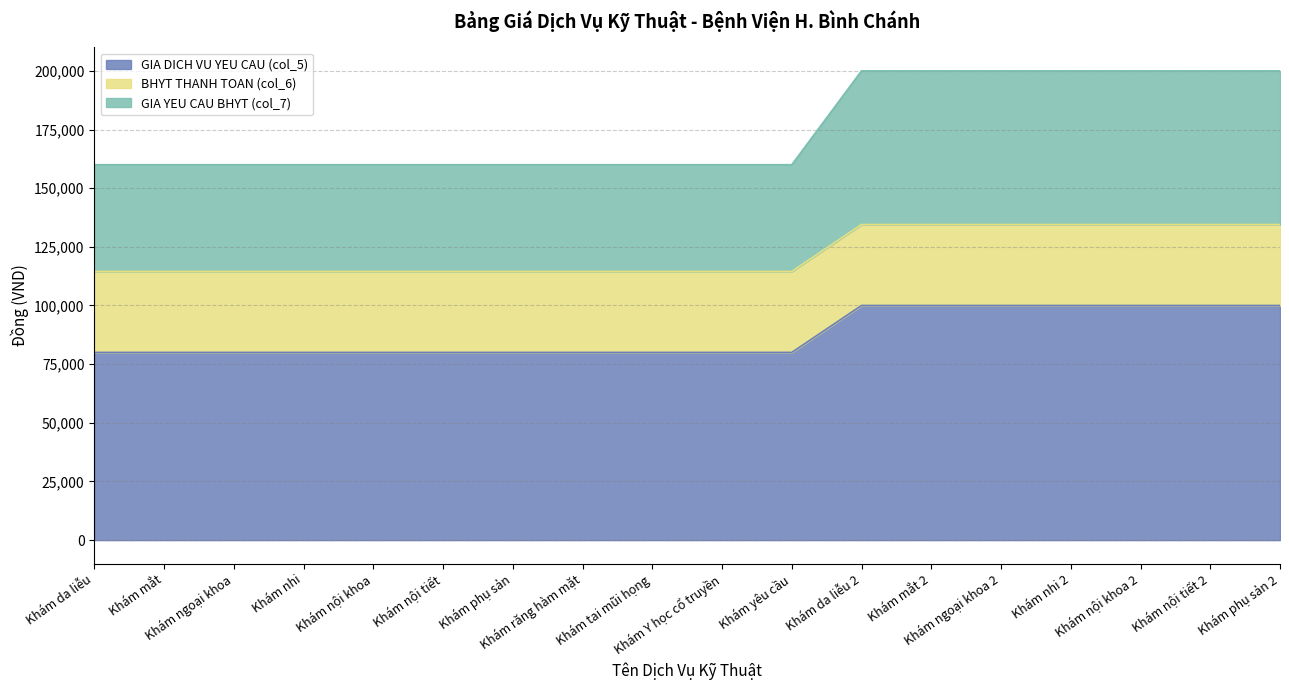

What is the label of the 3rd point from the left?

Khám ngoại khoa